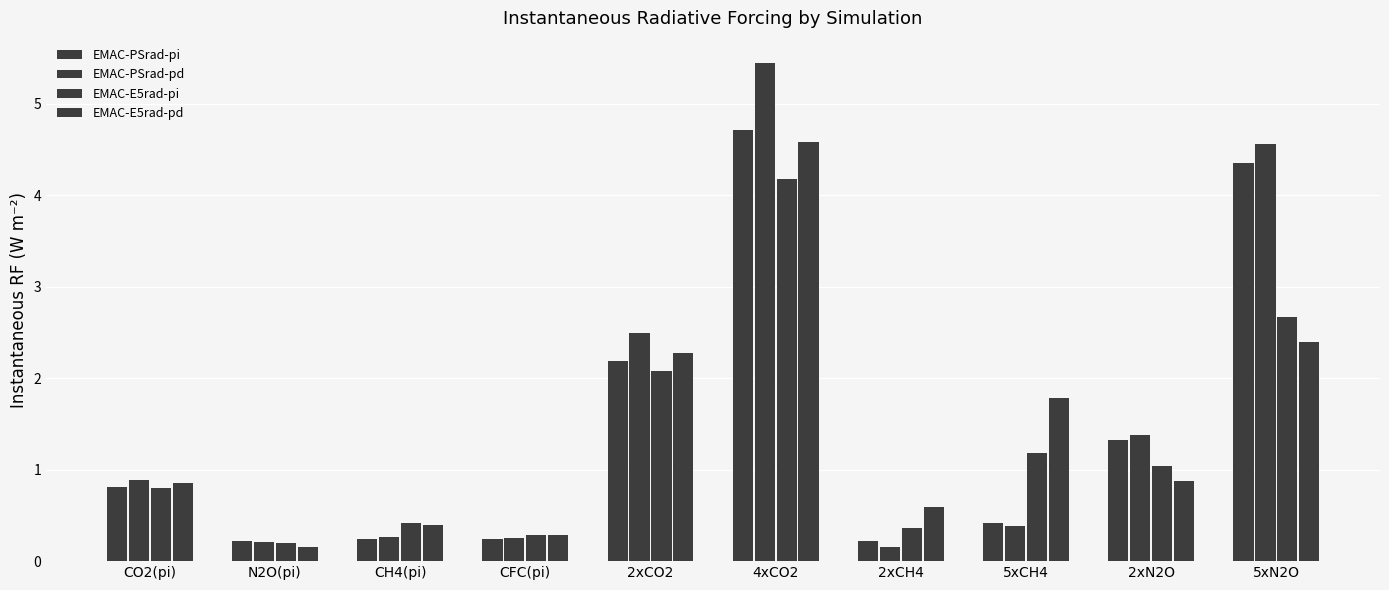

At which category does the chart reach its minimum across all series?

2xCH4